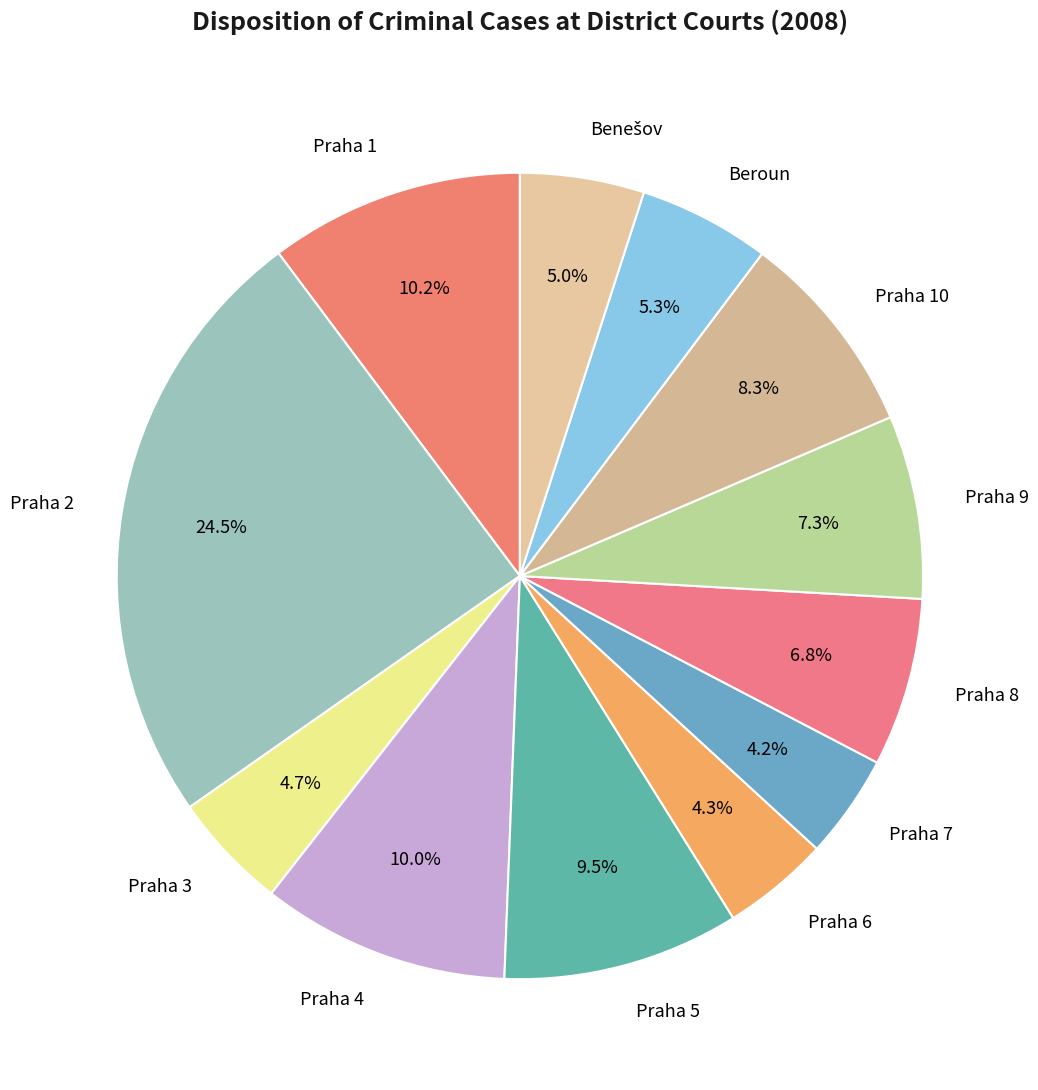

To the nearest percent, what is the difference between the largest and smallest slice percentages?

20%